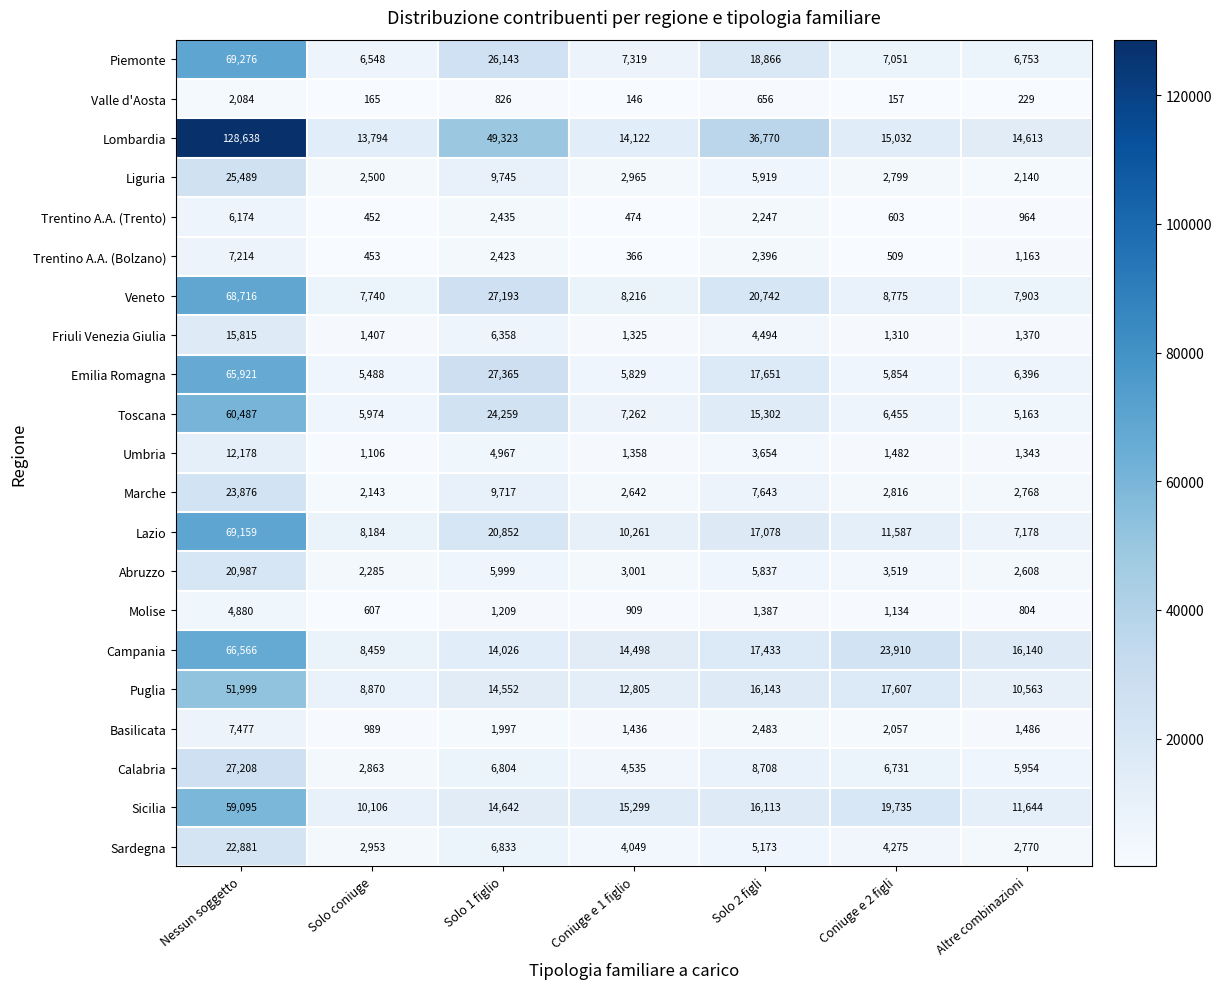

The value of Lombardia at Coniuge e 2 figli is 7308. True or false?

False